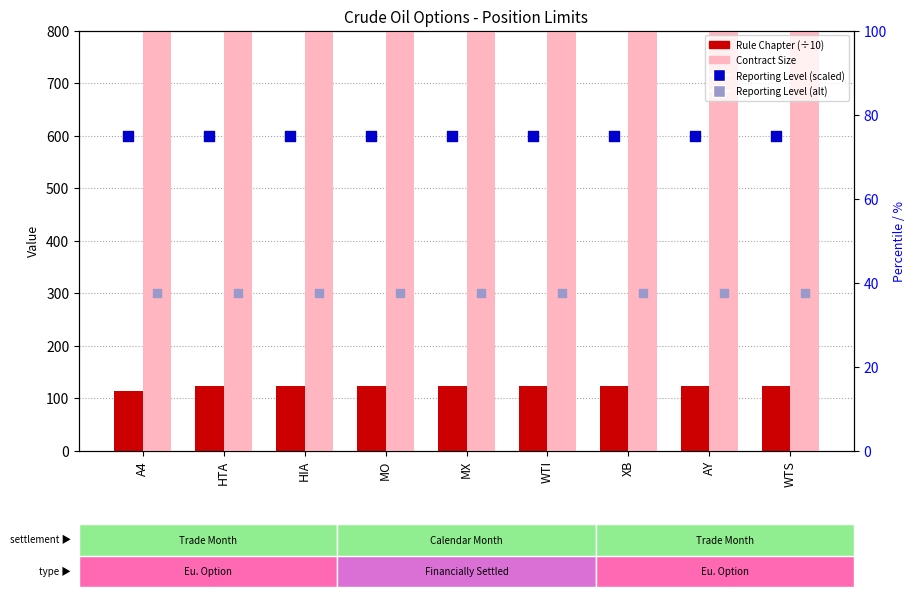

Which series contains the lowest Y value?

Reporting Level (alt)